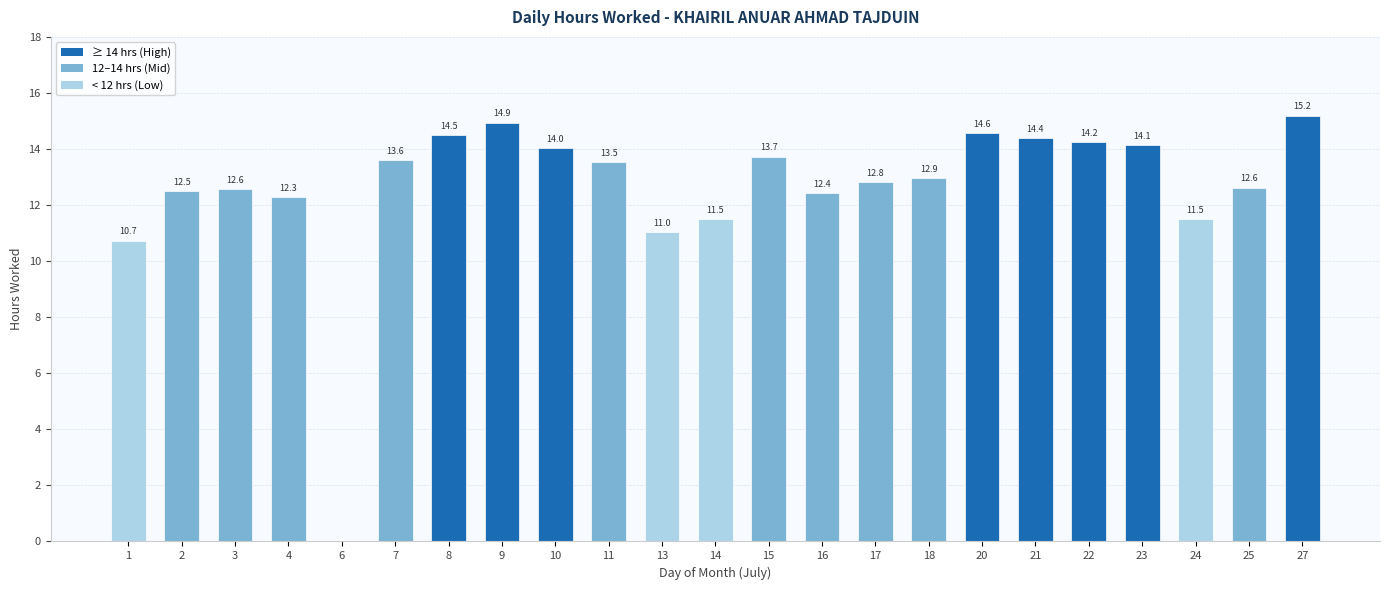

How many positive values are there?

22